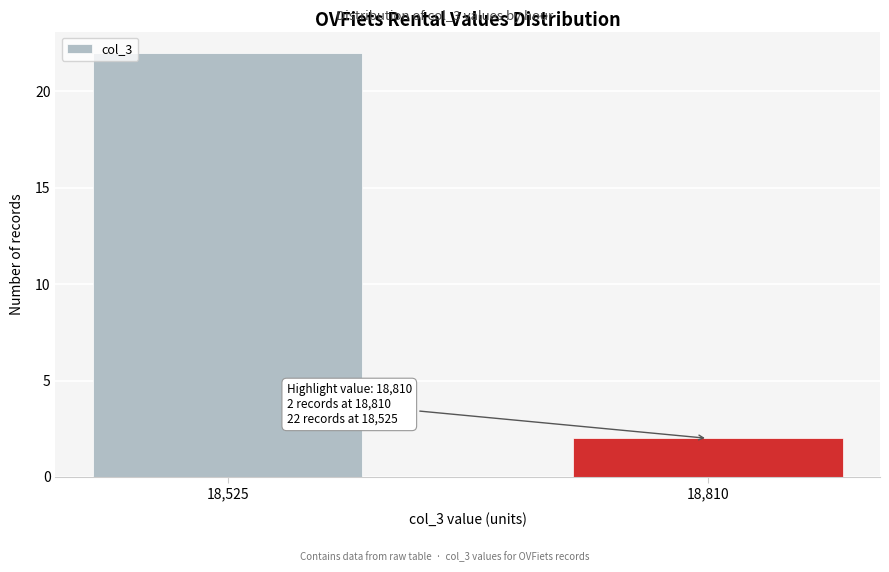

Reading left to right, extract all data points from this chart.

22	2